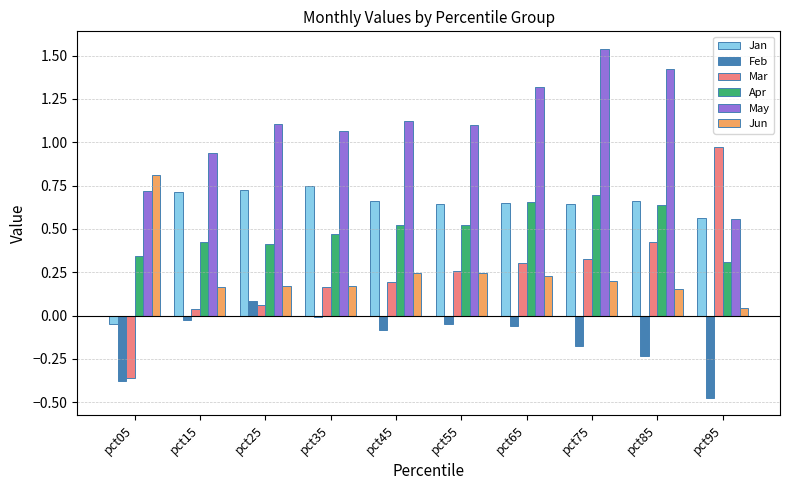

Which label corresponds to the smallest value in the chart?

pct95